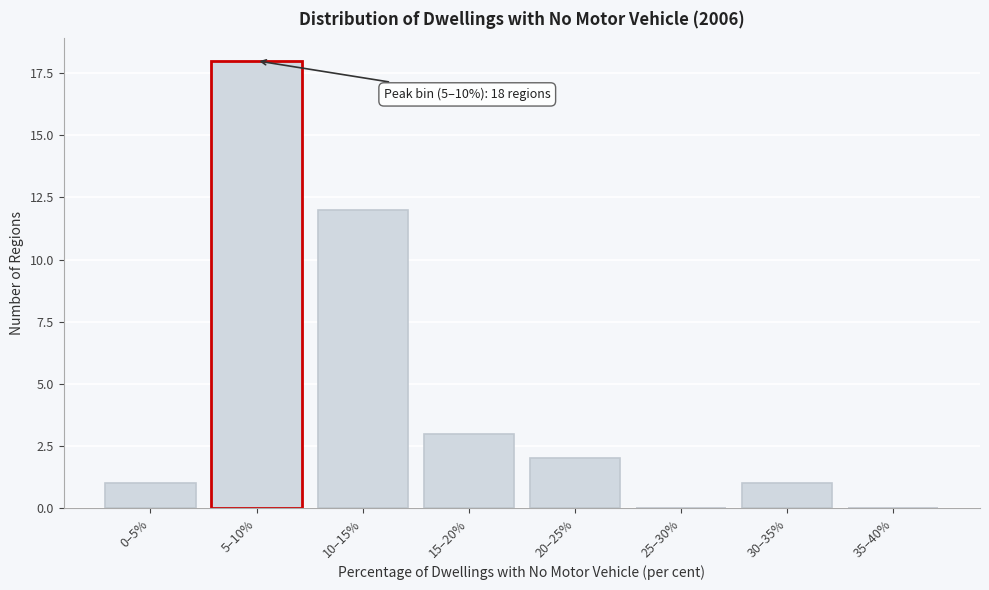

Reading left to right, extract all data points from this chart.

0–5%=1	5–10%=18	10–15%=12	15–20%=3	20–25%=2	25–30%=0	30–35%=1	35–40%=0